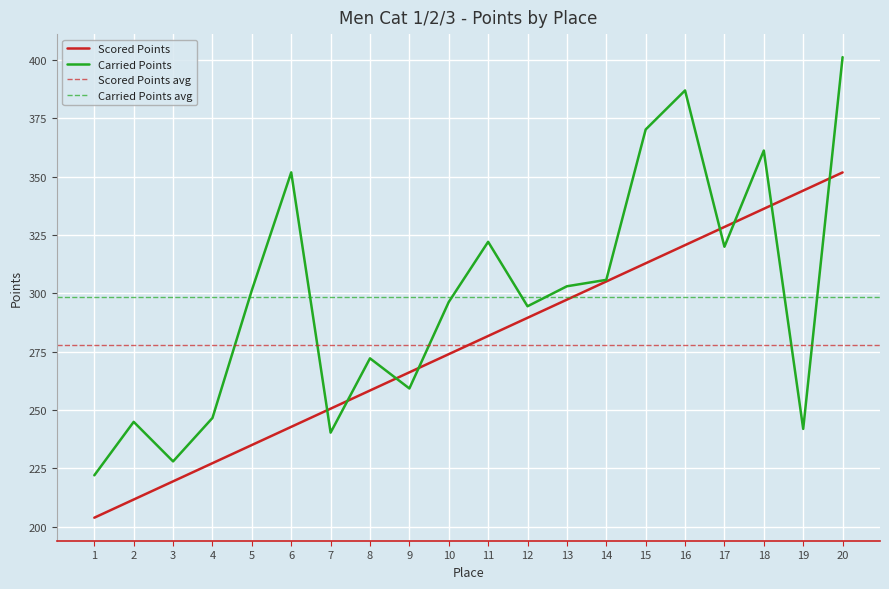

Is it true that Scored Points equals 460.2 at 15?

False